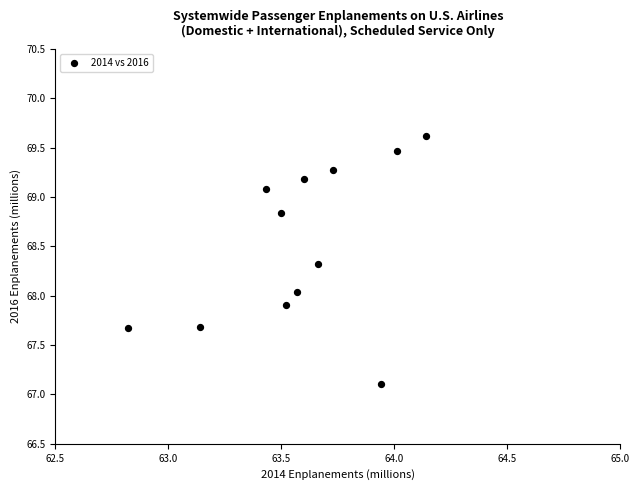

What is the range of X values (max minus min)?

1.3